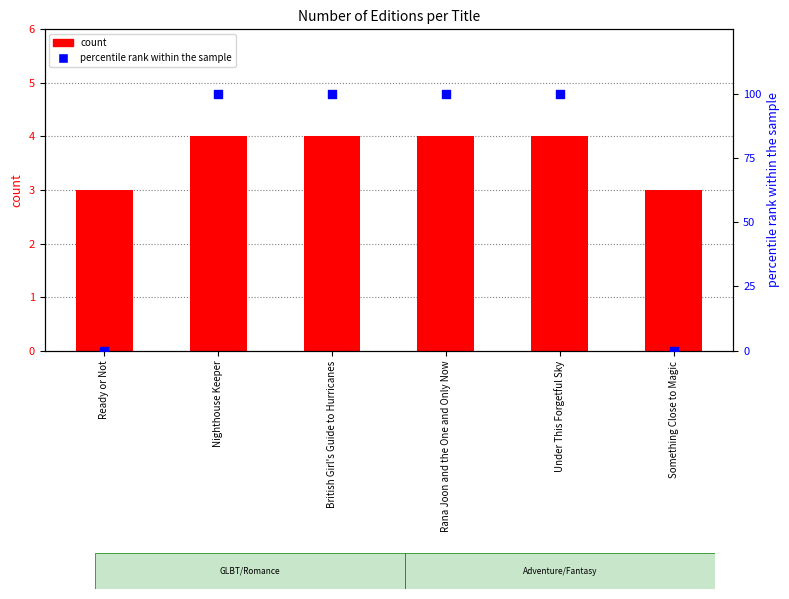

Which series reaches the minimum Y coordinate?

percentile rank within the sample